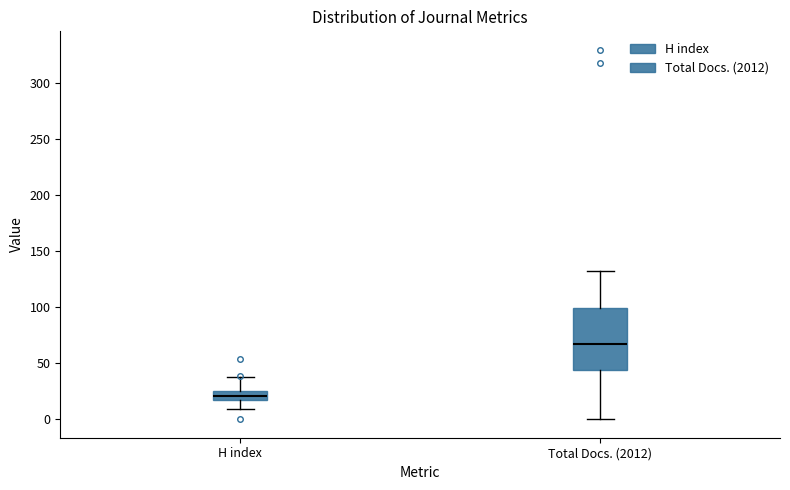

Reading left to right, transcribe this box plot: for each box, give where its median line is, the range the box spans, and where its two whiskers end, as read against the y-axis. The values are not printed on the chart, so give them approximately, as read against the axis.

H index: median 20, box 15 to 25, whiskers 10 to 40
Total Docs. (2012): median 65, box 45 to 100, whiskers 0 to 130